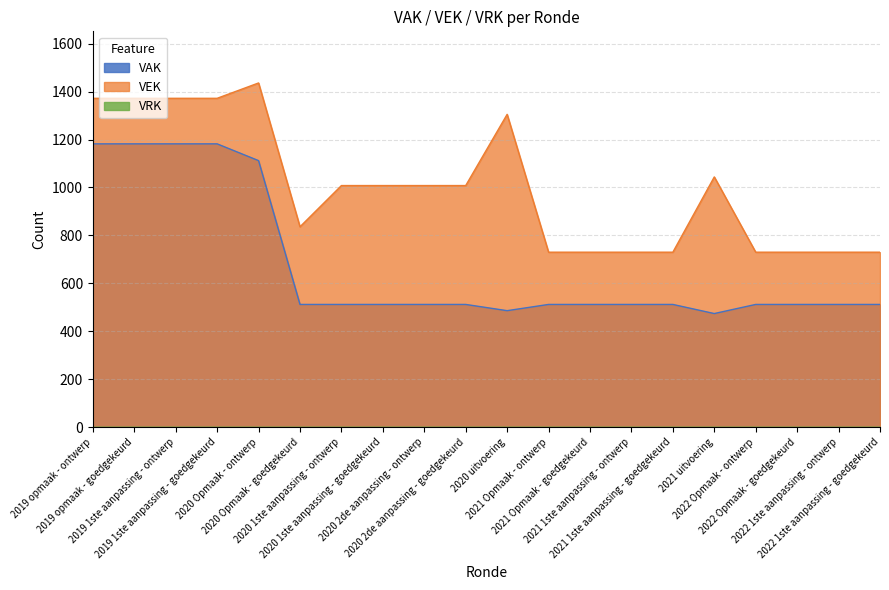

The value of VEK at 2019 1ste aanpassing - goedgekeurd is 1372. True or false?

True